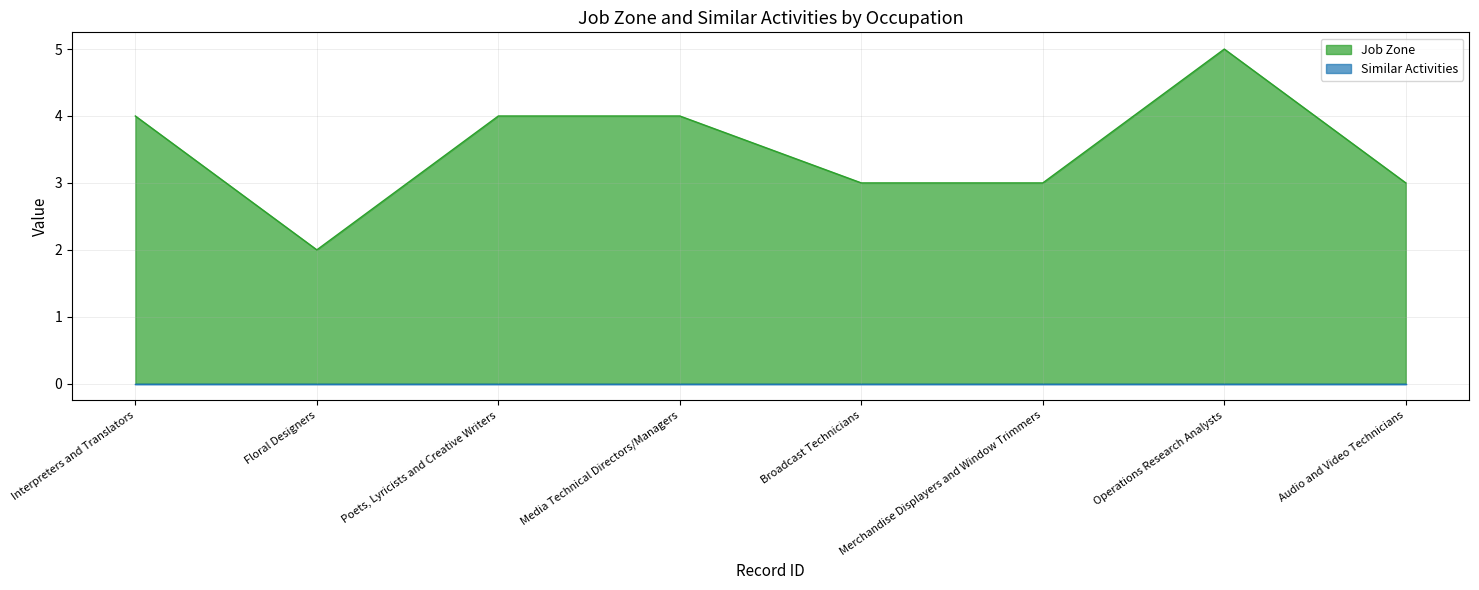

What is the smallest value displayed?

0